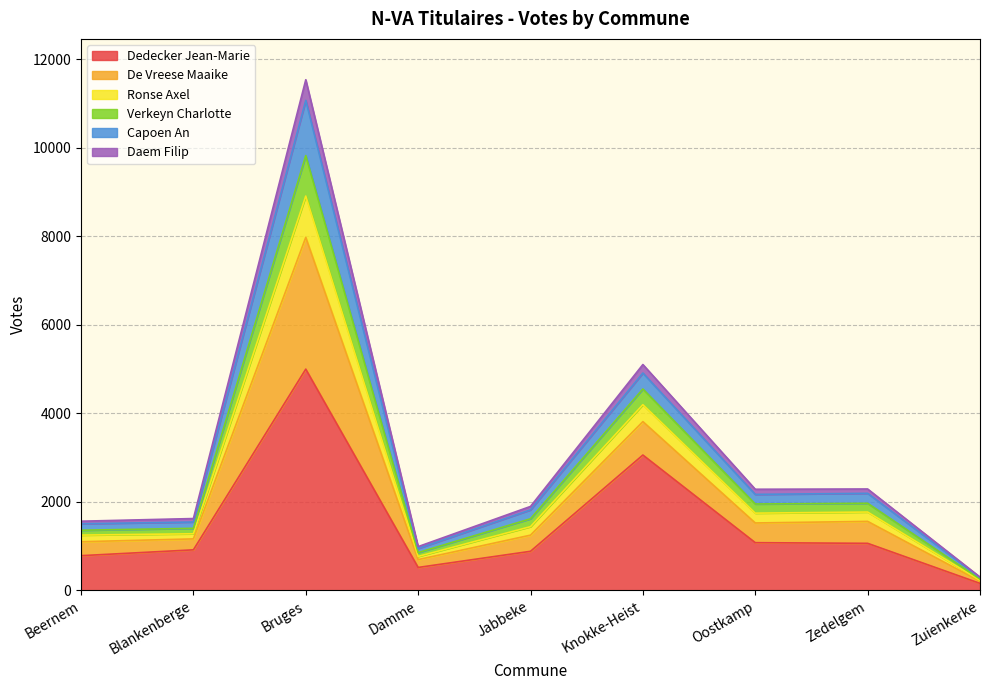

Does the chart display data point markers on the line(s)?

No